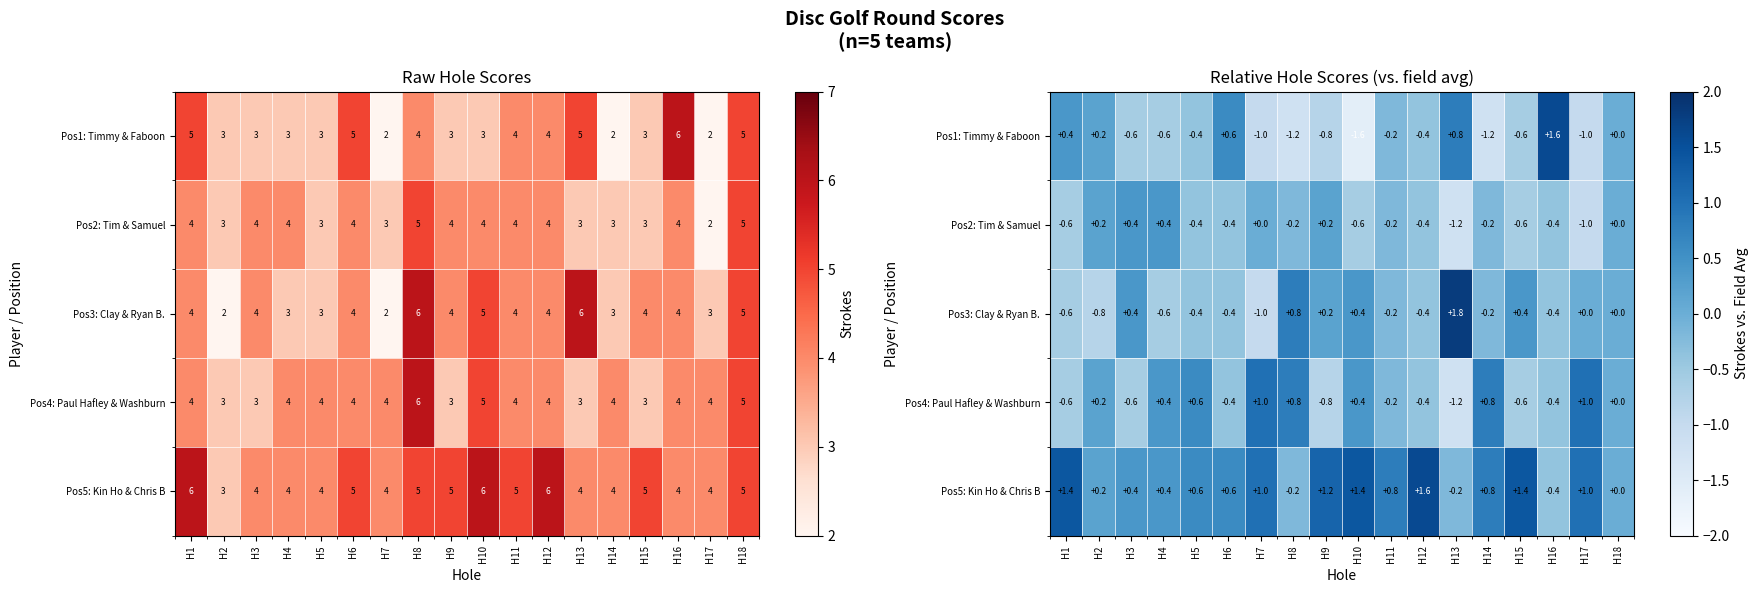

How many data points in Pos5: Kin Ho & Chris B are less than 0?

3